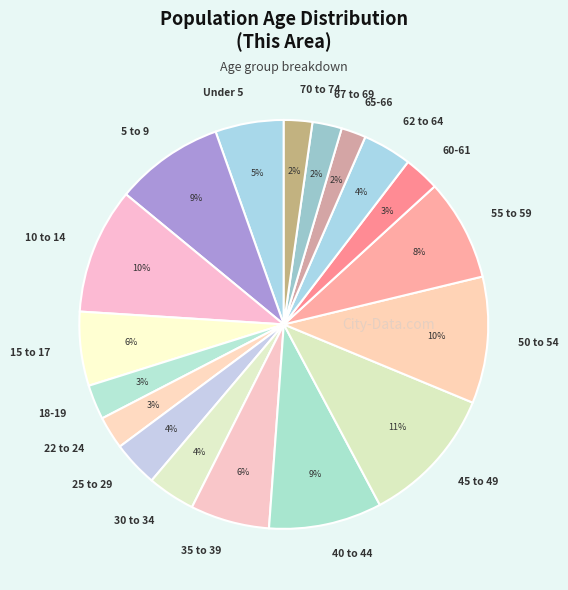

Which slice is the largest?

45 to 49